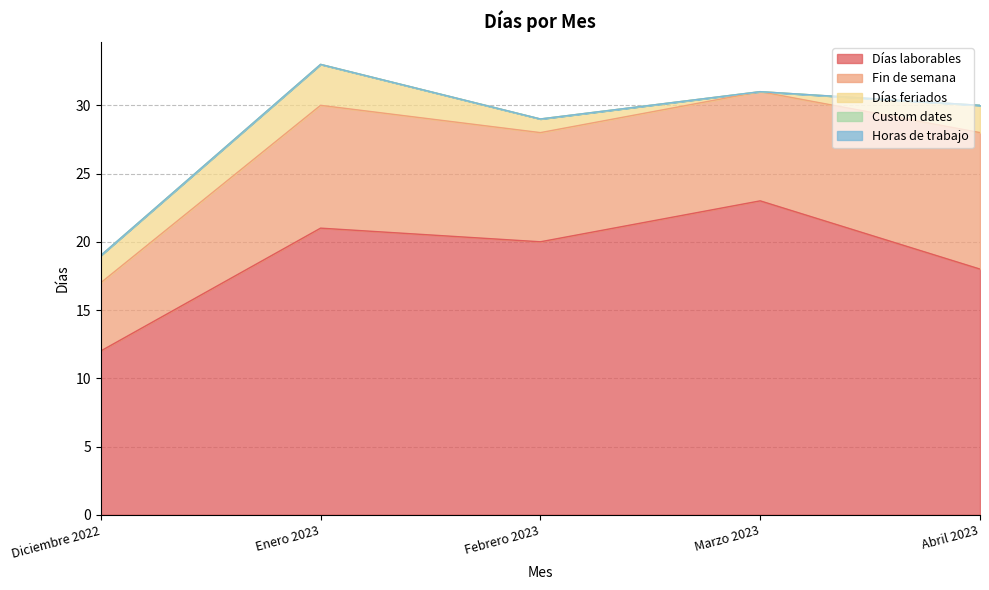

What are all the series names shown in the legend?

Días laborables, Fin de semana, Días feriados, Custom dates, Horas de trabajo